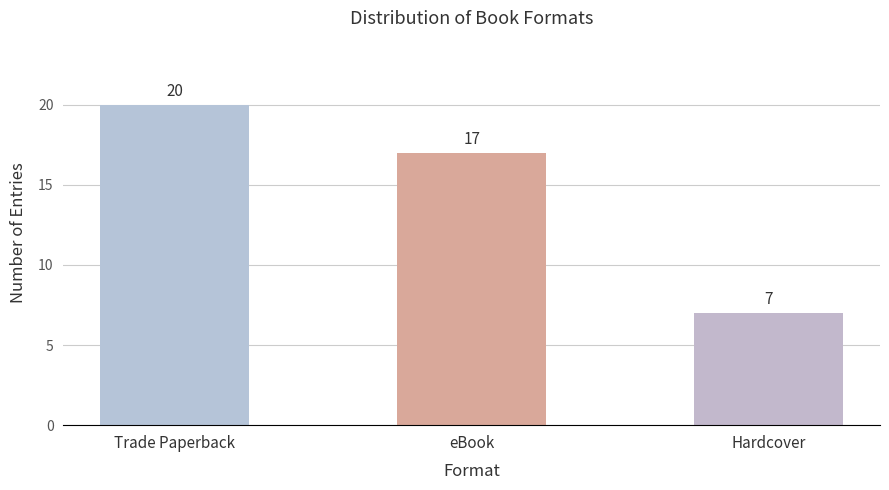

Between Trade Paperback and eBook, which is larger?

Trade Paperback